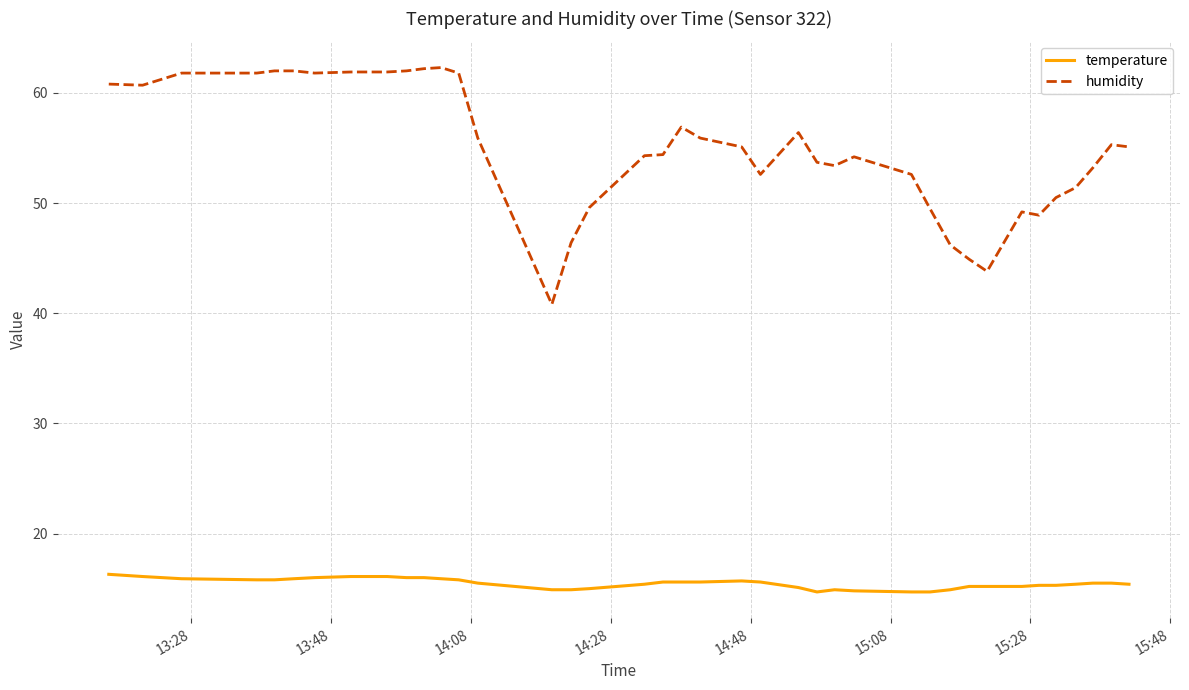

Which series has the widest spread of values?

humidity